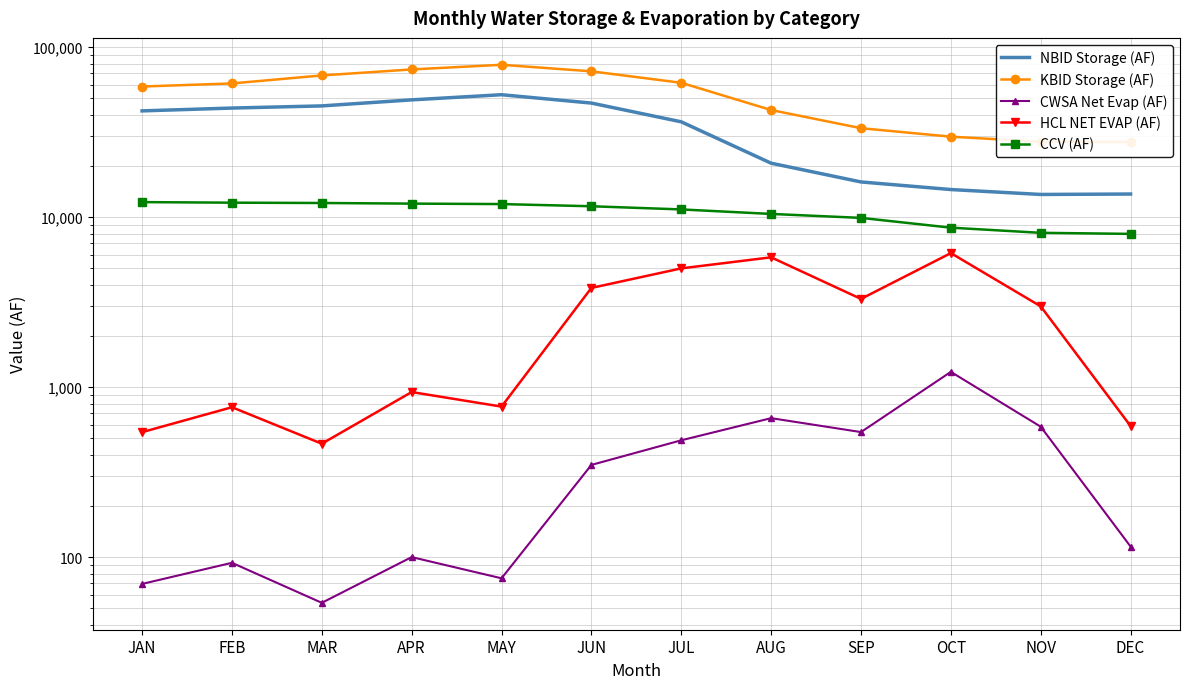

Is this an area chart (filled region under the line)?

No